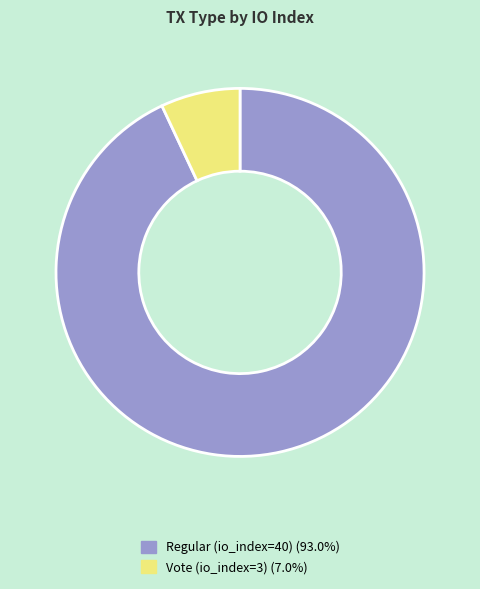

The Vote (io_index=3) slice represents 7% of the pie. True or false?

True